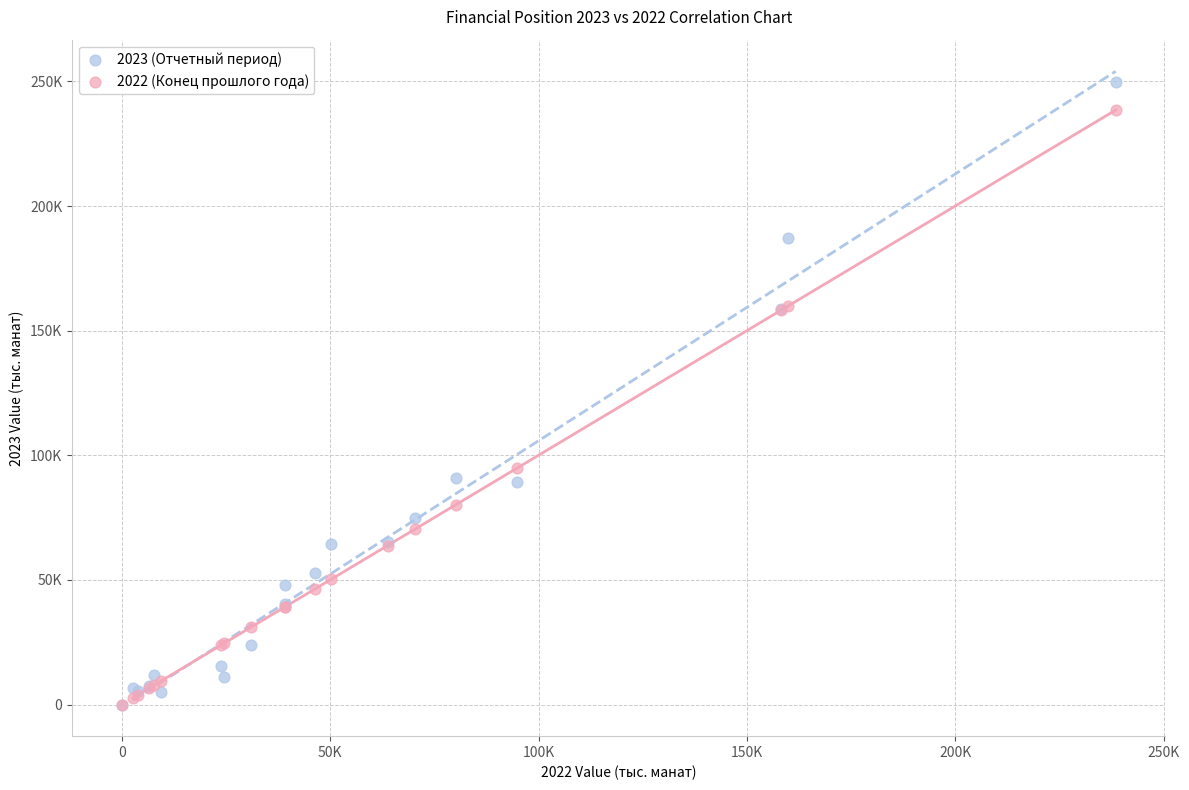

What are all the series names shown in the legend?

2023 (Отчетный период), 2022 (Конец прошлого года)